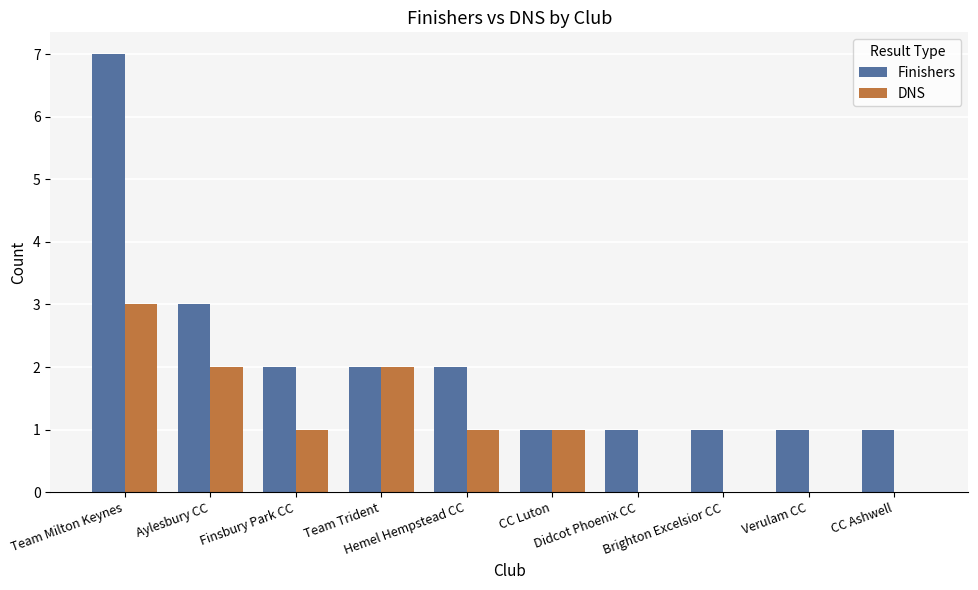

Which series has the widest spread of values?

Finishers